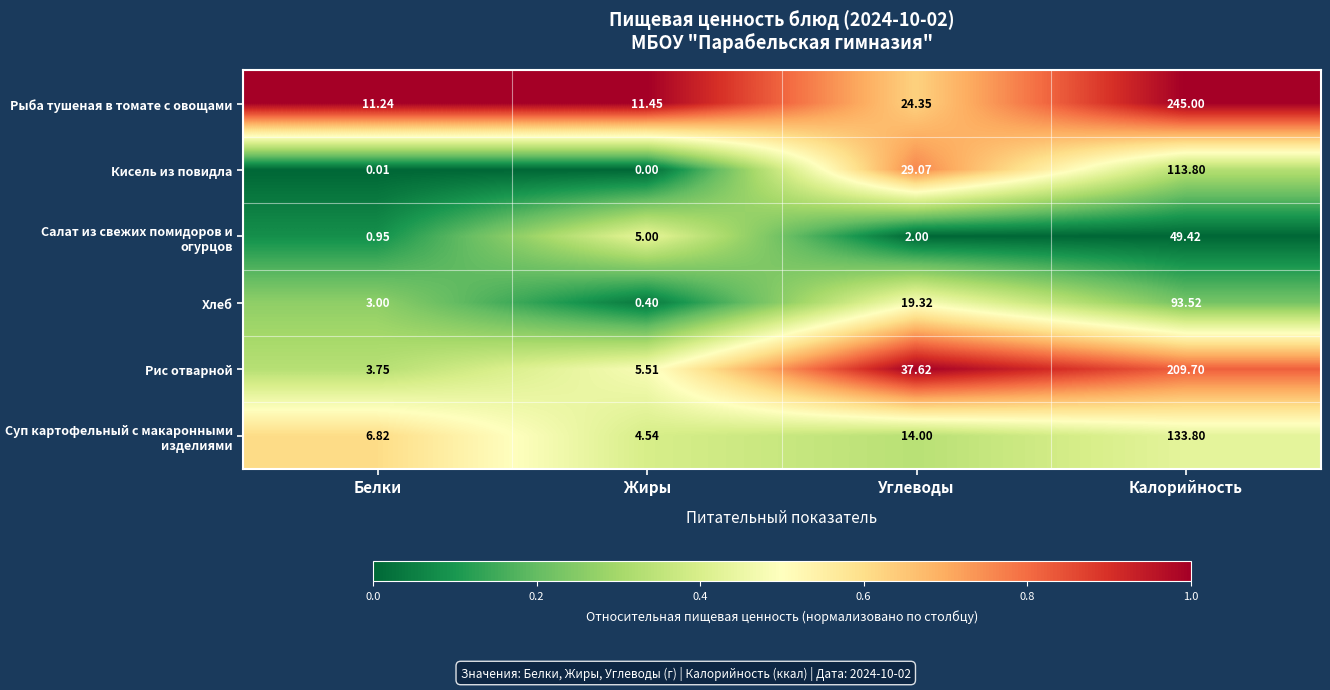

Which label corresponds to the smallest value in the chart?

Жиры